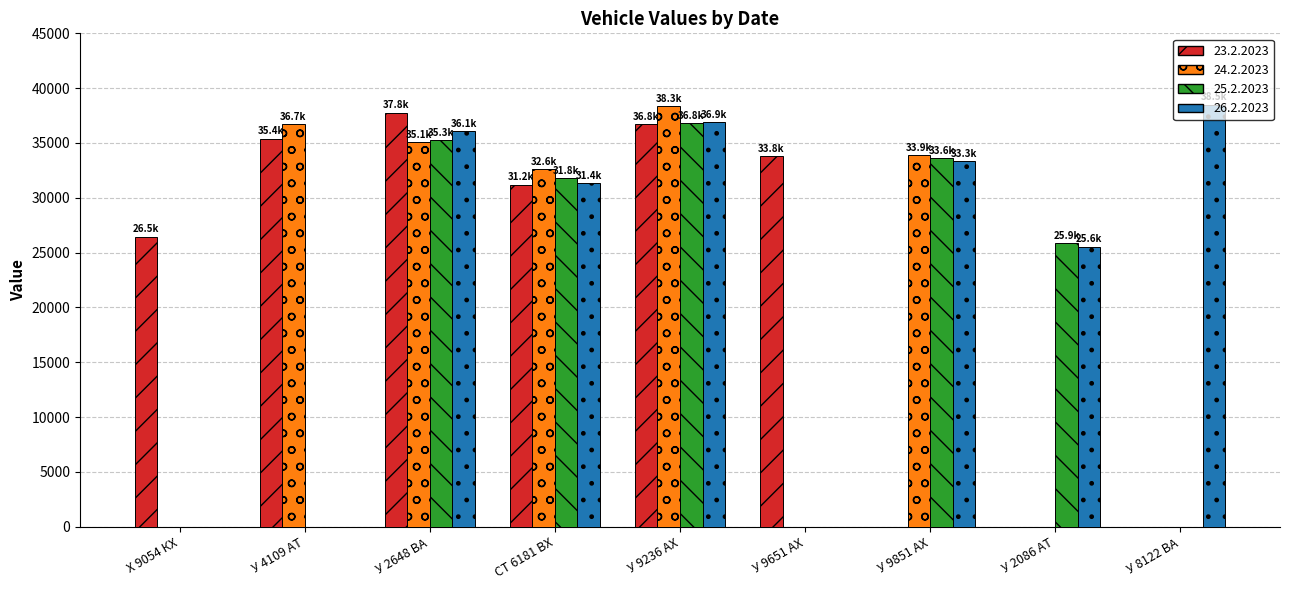

What is the maximum value shown in the chart?

38500